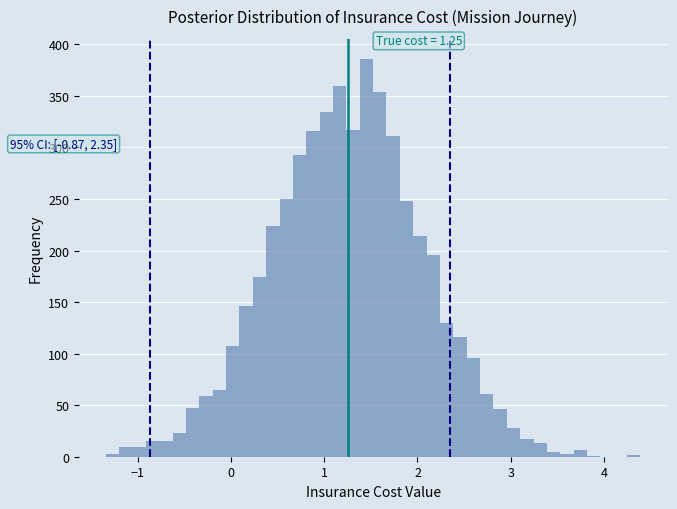

Read against the x-axis, roughly where is the centre of the tallest bar?

1.5